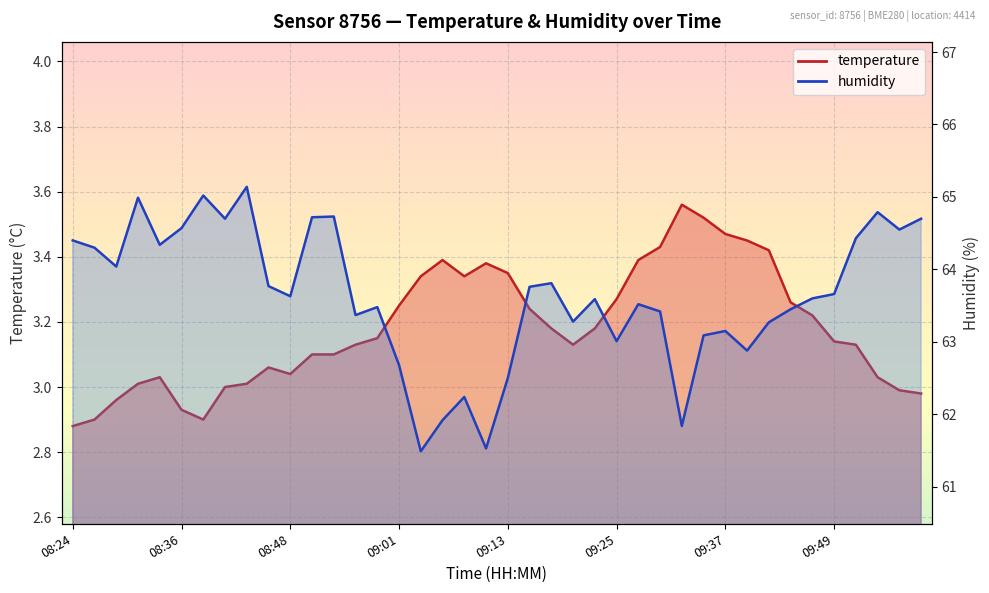

What is the difference between the highest and lowest values at 08:41?

61.7